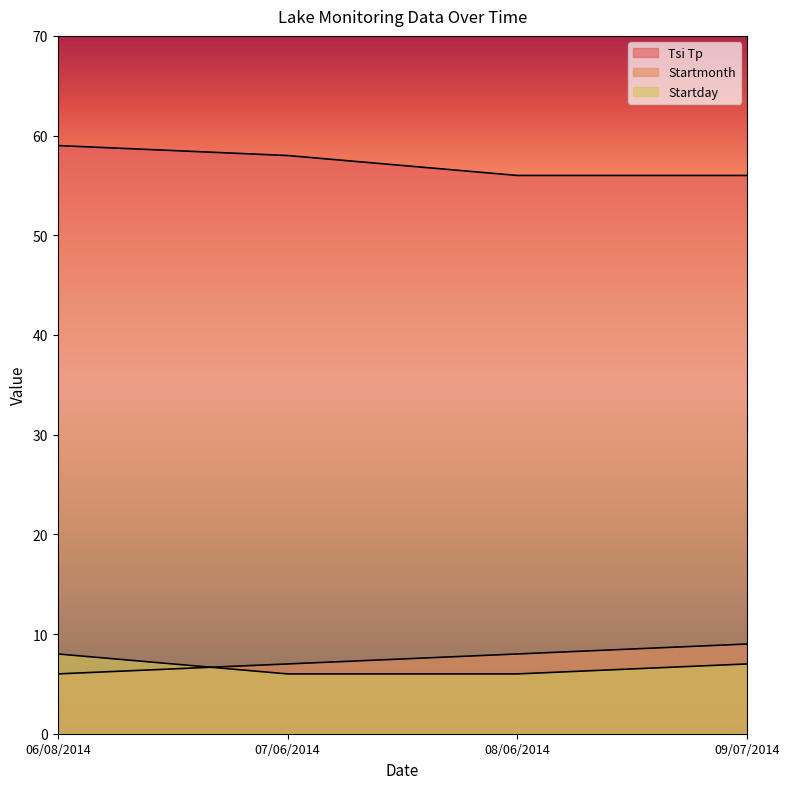

How many Startday values are between 6 and 8?

4